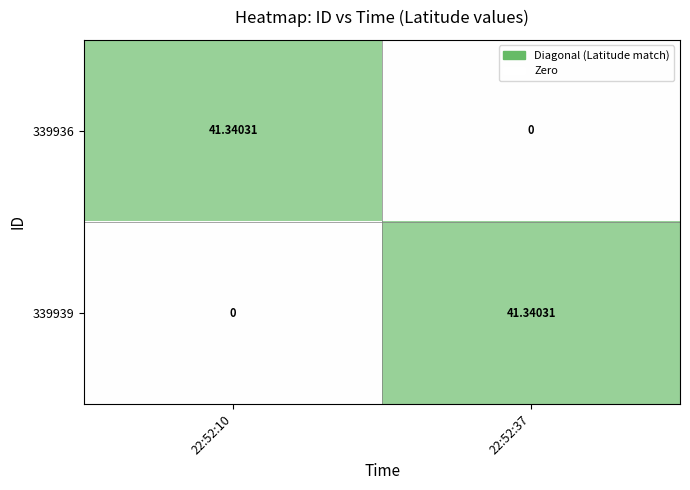

Is the value of 339939 at 22:52:37 greater than the value of 339936 at 22:52:37?

Yes